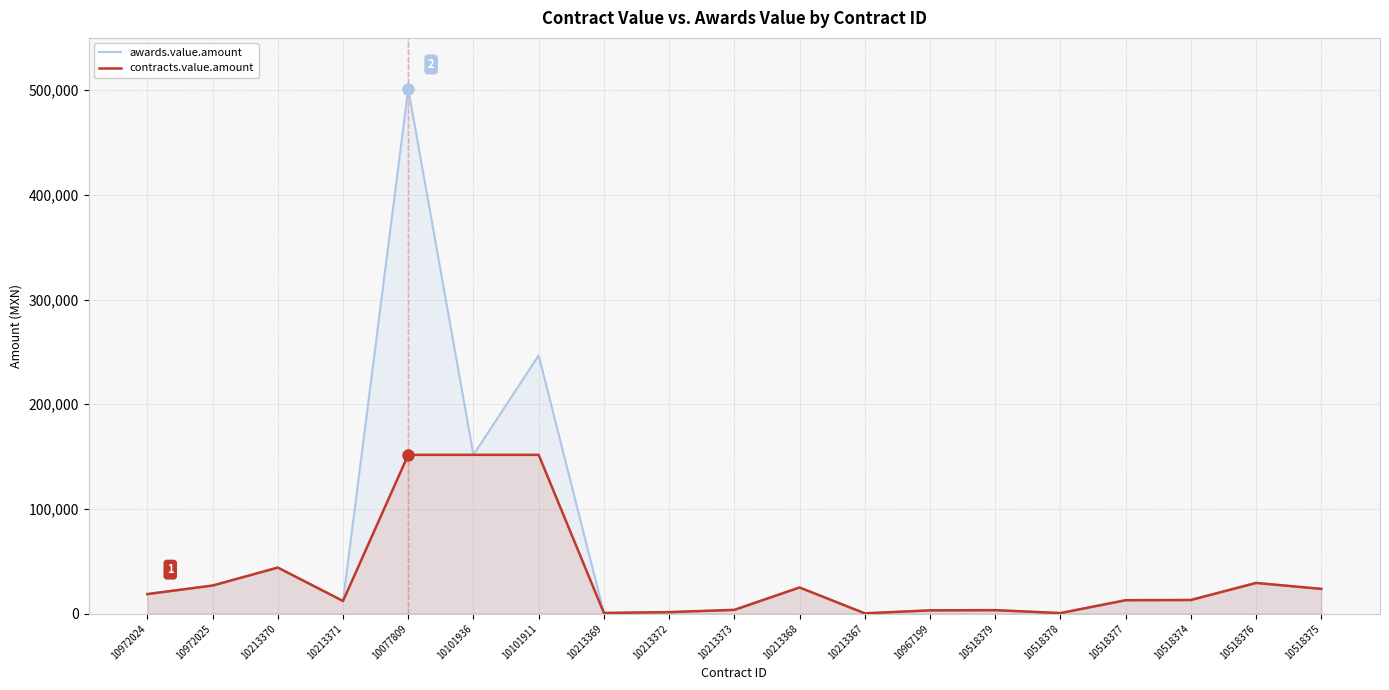

Count the number of data series in this chart.

2